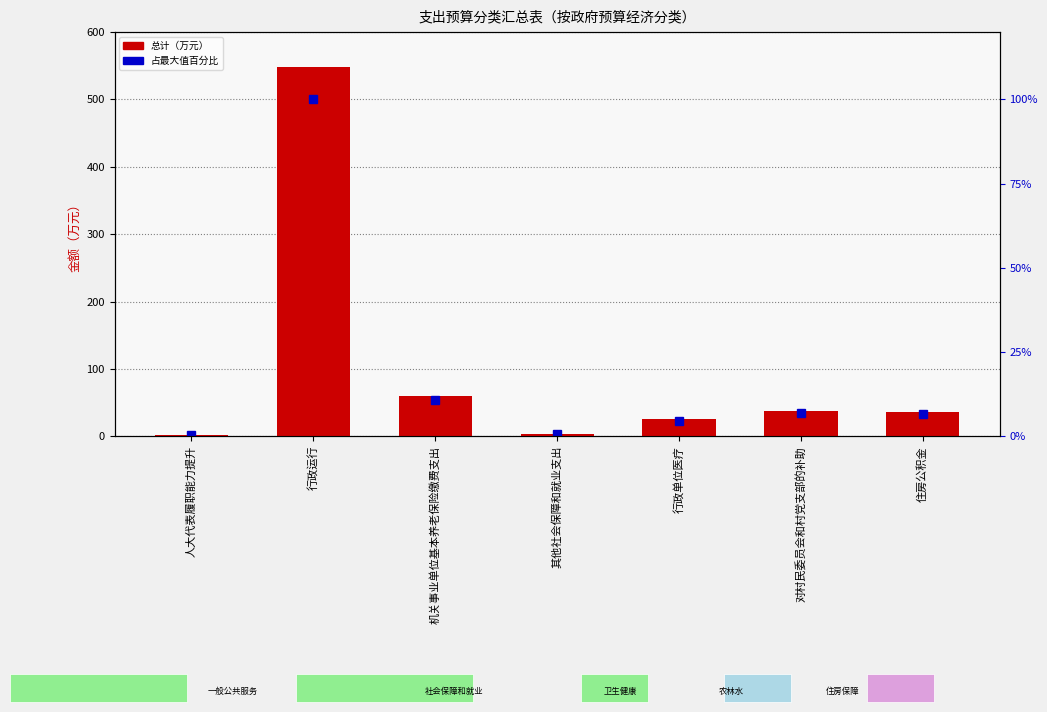

At which label is 占最大值百分比 closest to 50?

机关事业单位基本养老保险缴费支出